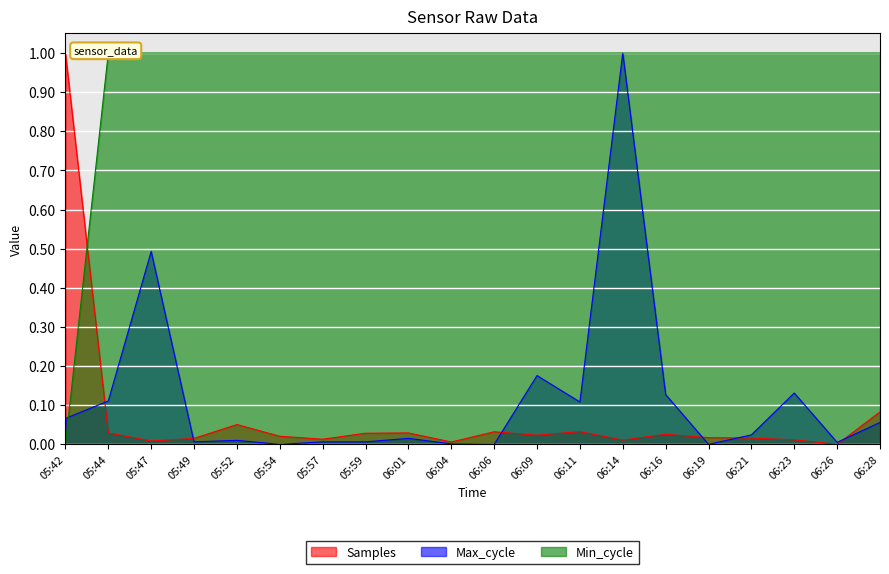

Does the chart display data point markers on the line(s)?

No